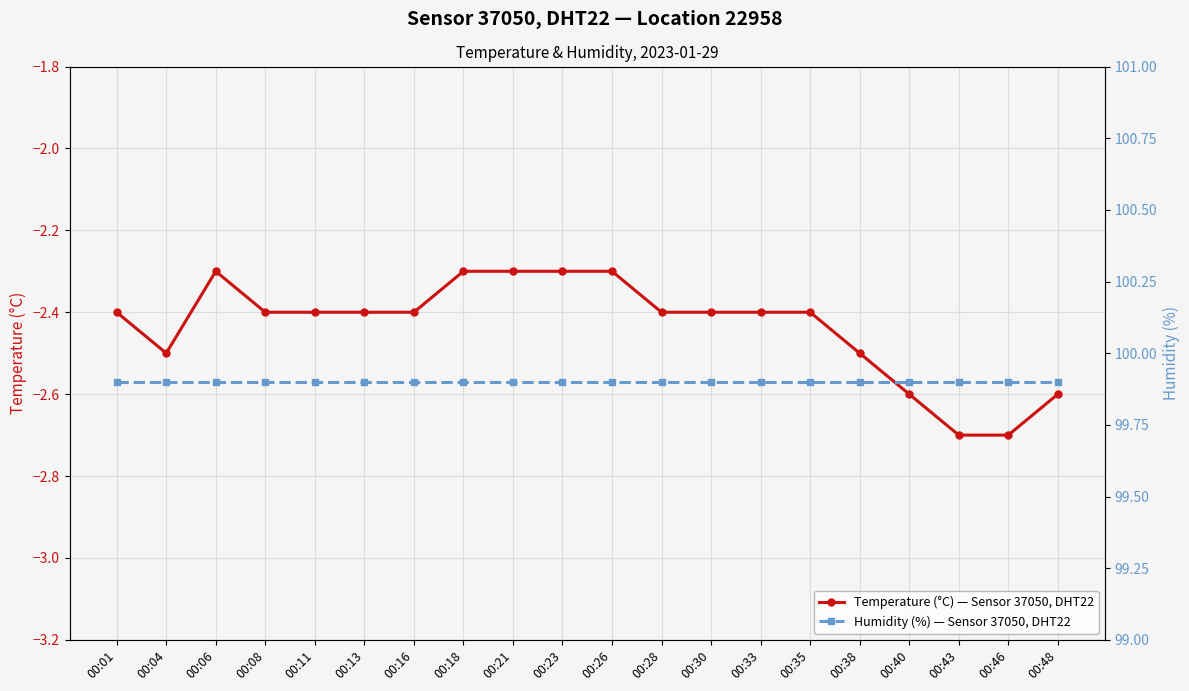

True or false: Temperature (°C) — Sensor 37050, DHT22 and Humidity (%) — Sensor 37050, DHT22 intersect in this chart.

False